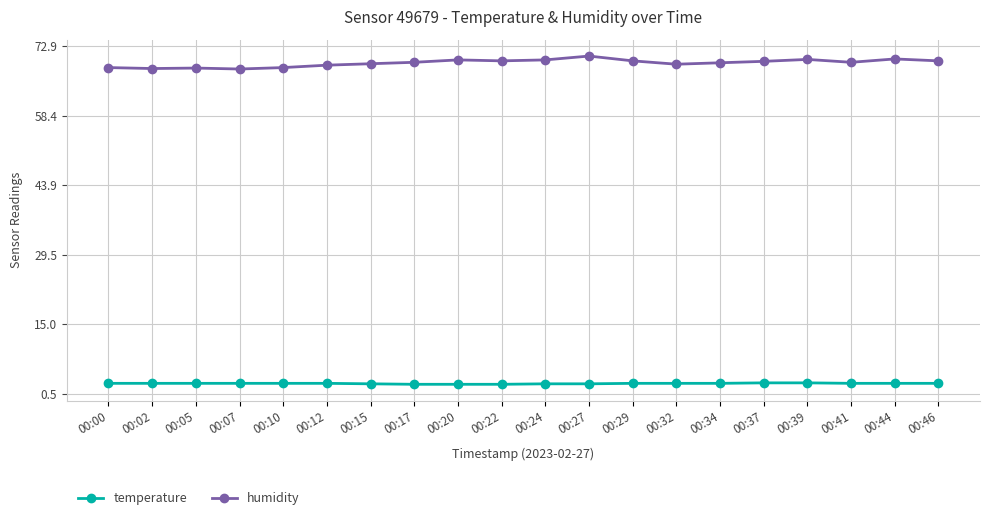

Which series has the largest range (max minus min)?

humidity